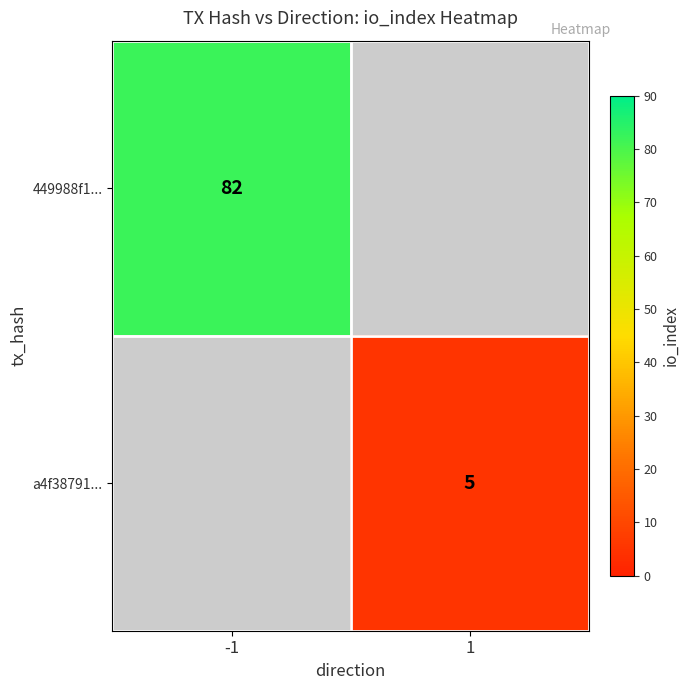

Is the value of a4f38791... at 1 greater than the value of 449988f1... at -1?

No